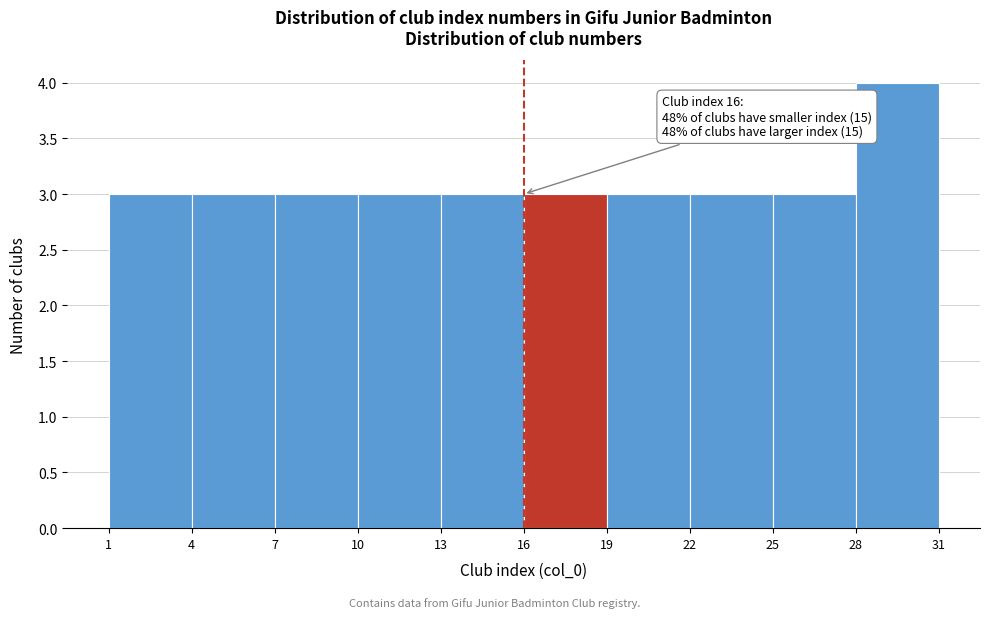

Over which range of the x-axis is the bar tallest?

28 to 31